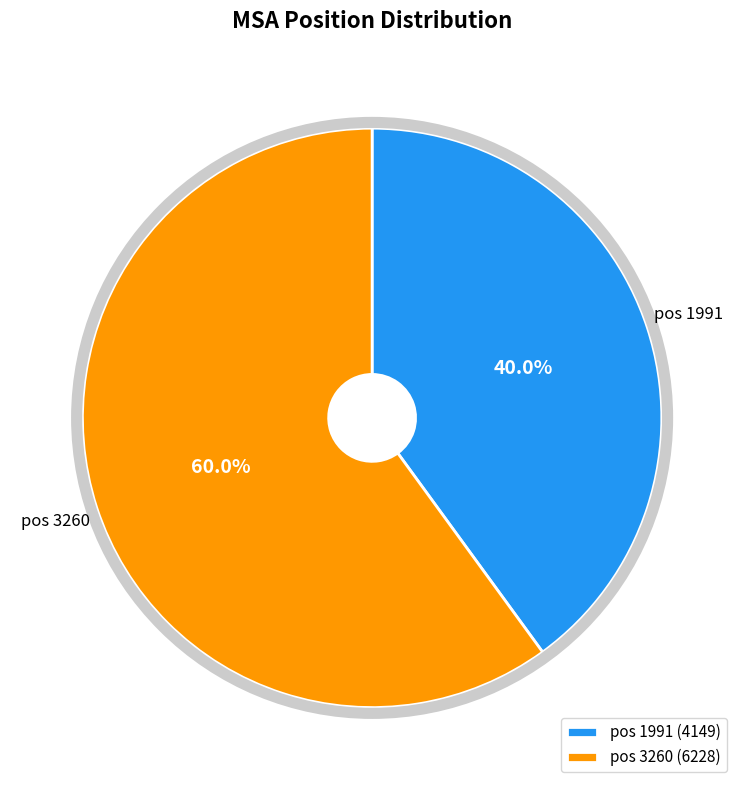

Between pos 1991 and pos 3260, which is larger?

pos 3260